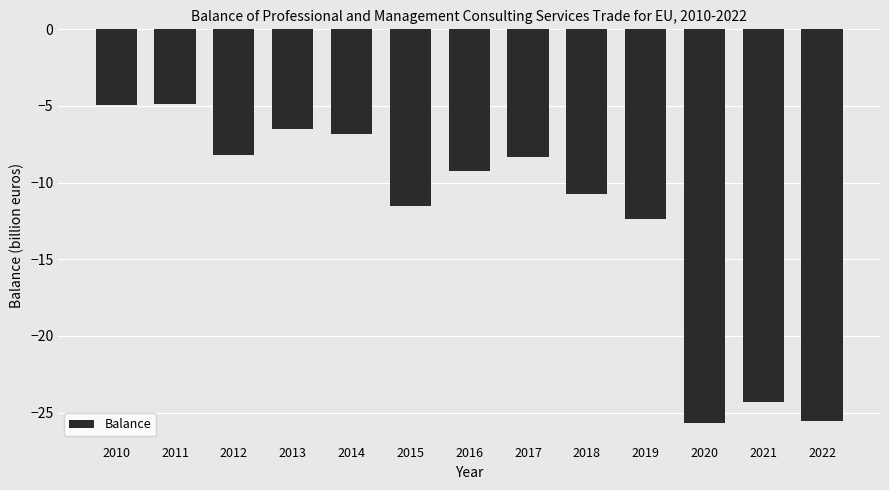

What is the value of the 5th bar from the left?

-6.8